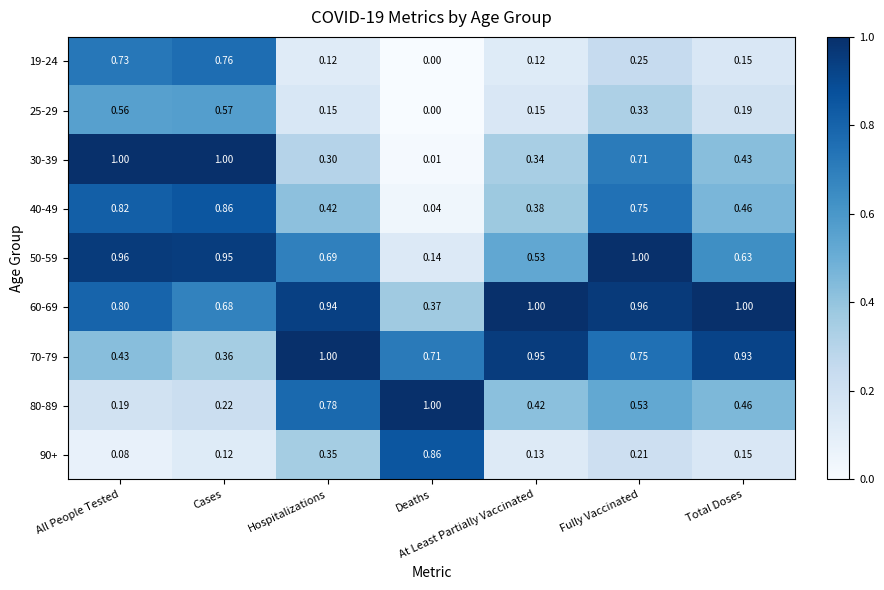

Is the value of 30-39 at Cases greater than the value of 70-79 at At Least Partially Vaccinated?

Yes